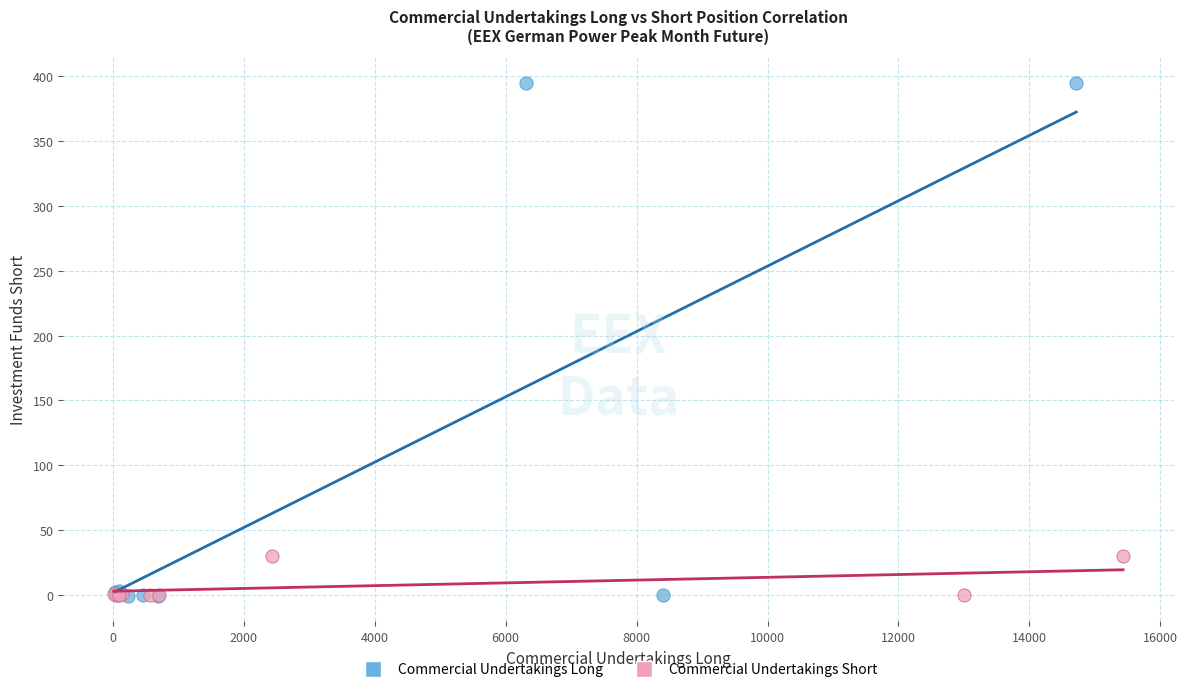

Which series has the largest Y range (max minus min)?

Commercial Undertakings Long